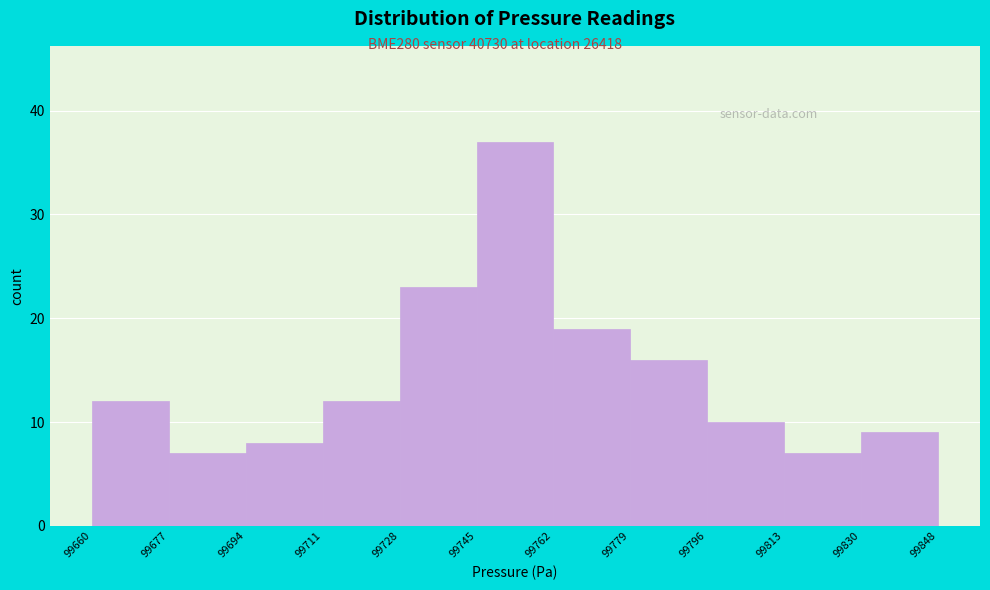

What is the height of the bar covering 99796 to 99813 on the x-axis? The values are not printed on the chart, so give them approximately, as read against the axis.

10